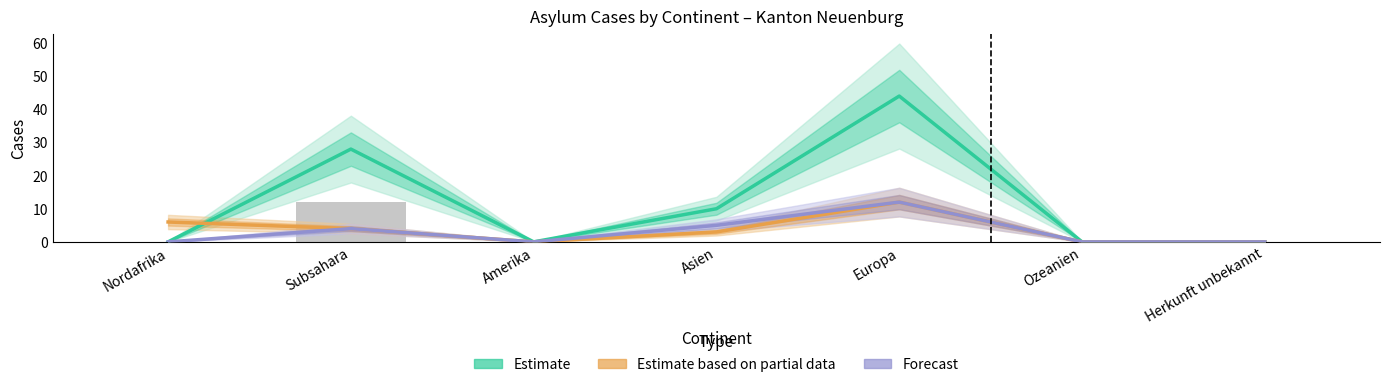

Which series has the largest range (max minus min)?

Estimate